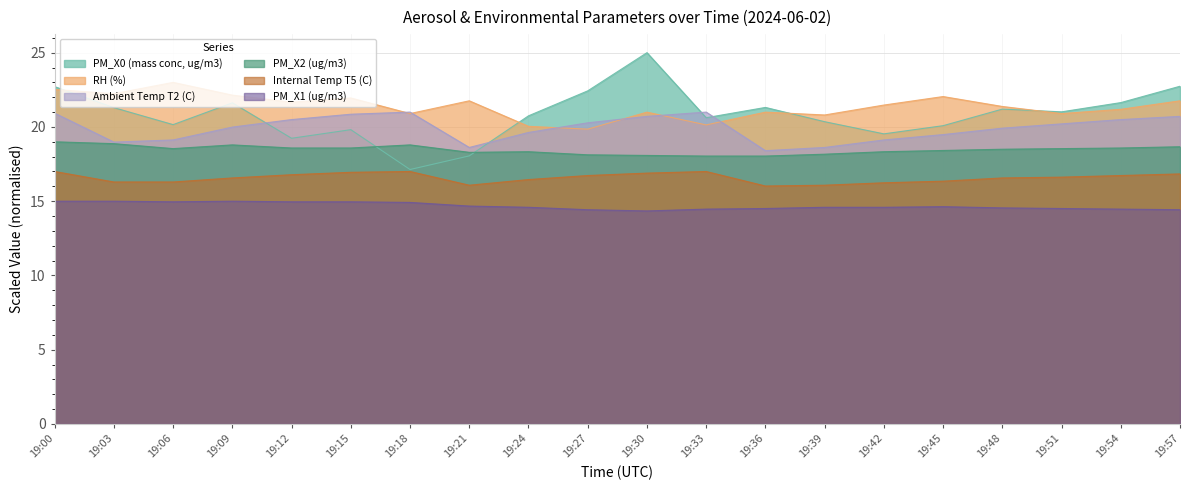

What is the sum of all Internal Temp T5 (C) values?

331.5